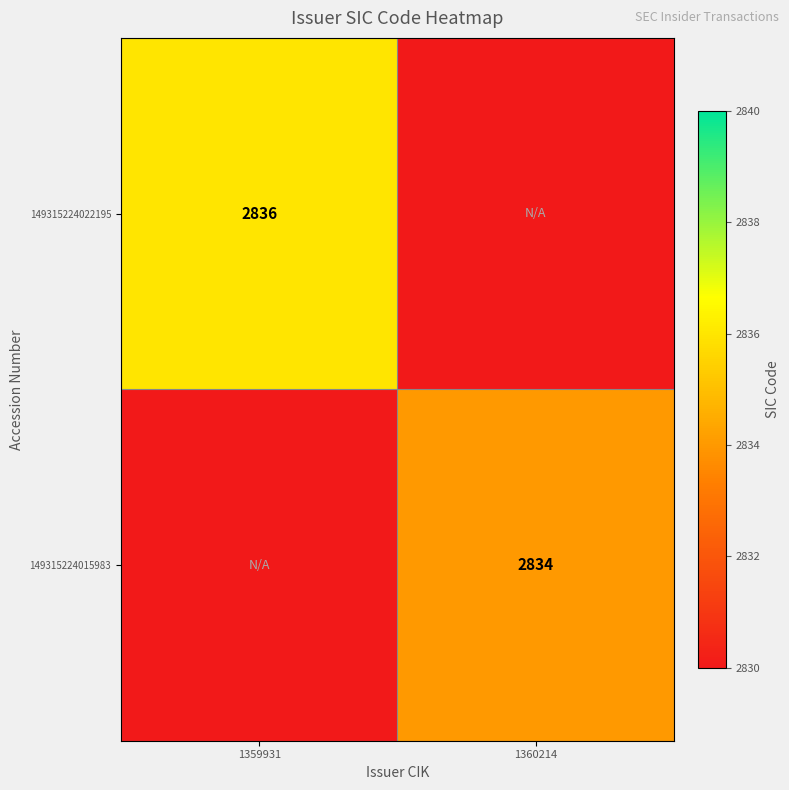

Is the value of 149315224015983 at 1360214 greater than the value of 149315224022195 at 1359931?

No